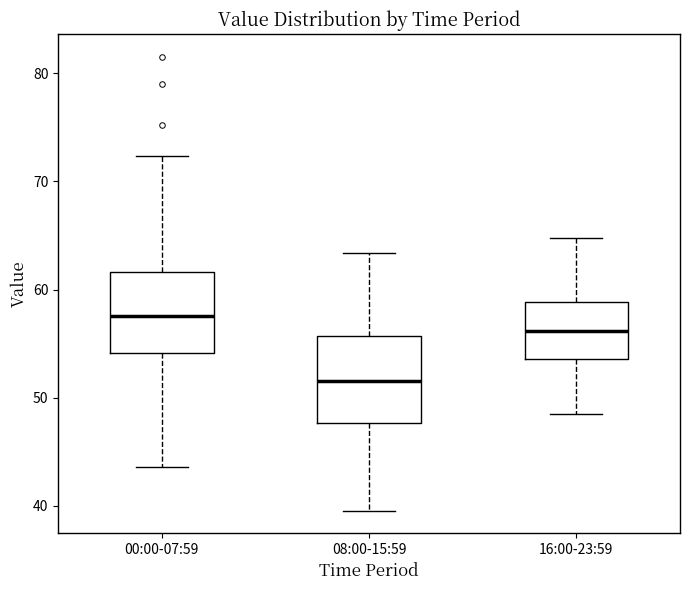

Which box's median line is the highest?

00:00-07:59